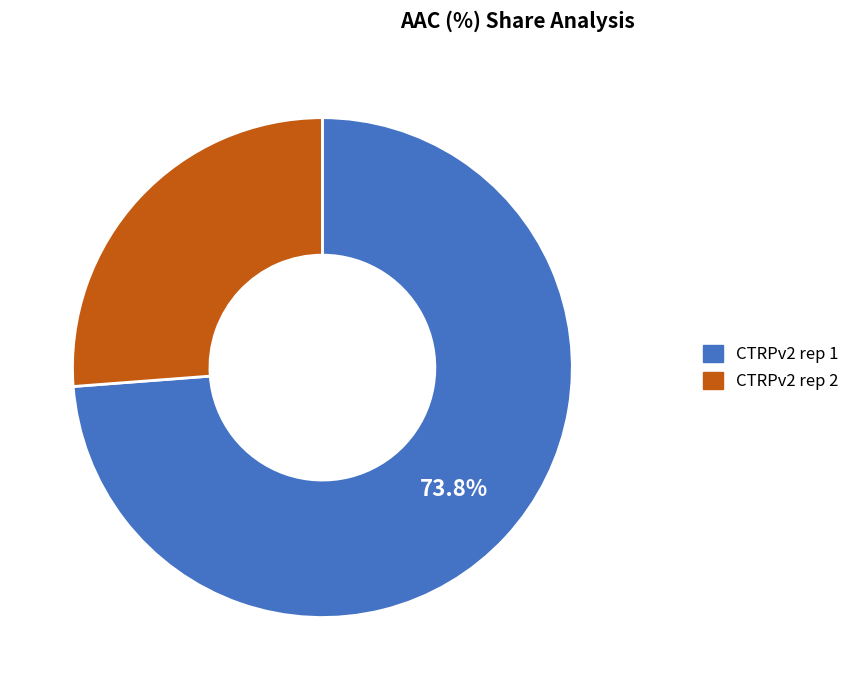

What percentage is the CTRPv2 rep 2 slice, to the nearest percent?

26%